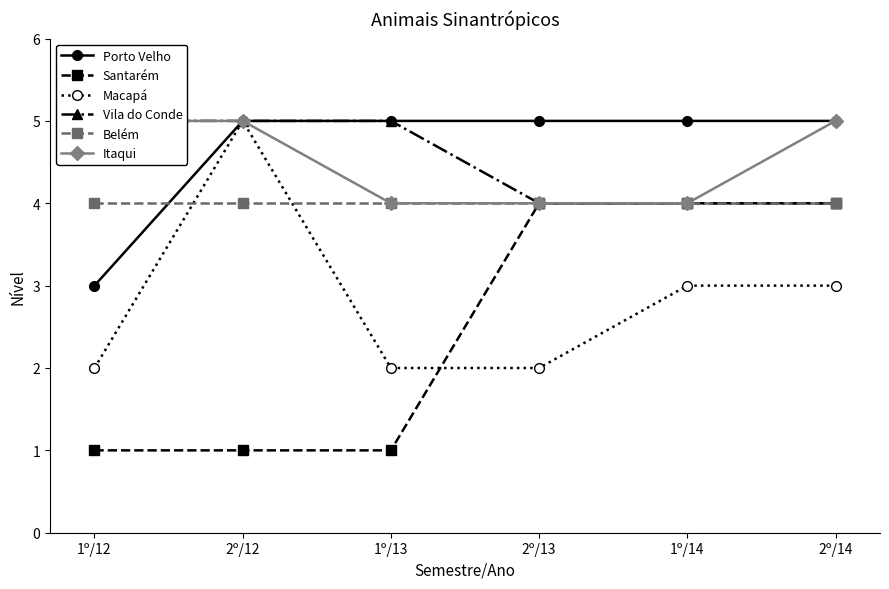

What is the difference between the maximum and minimum values in the Santarém series?

3